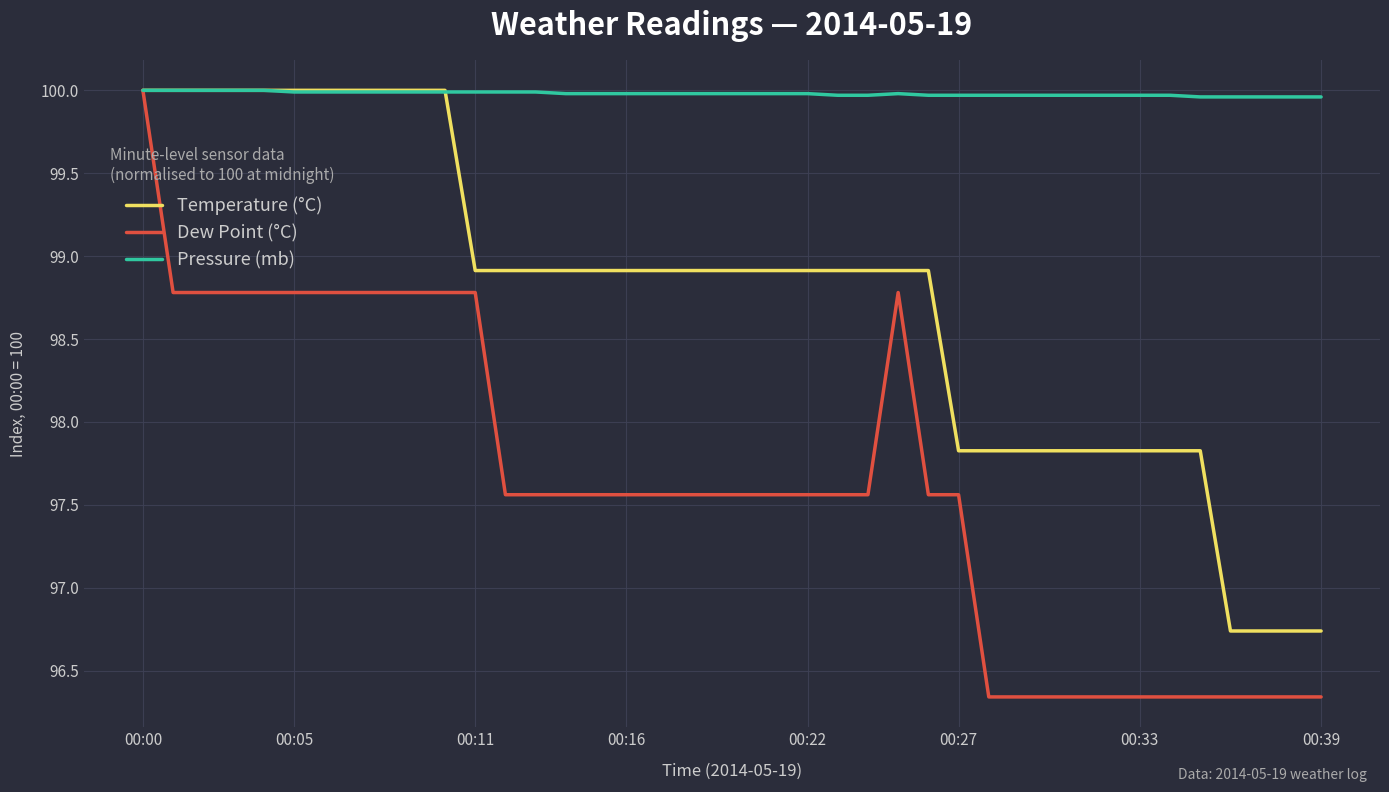

Which series has the largest total across all categories?

Pressure (mb)